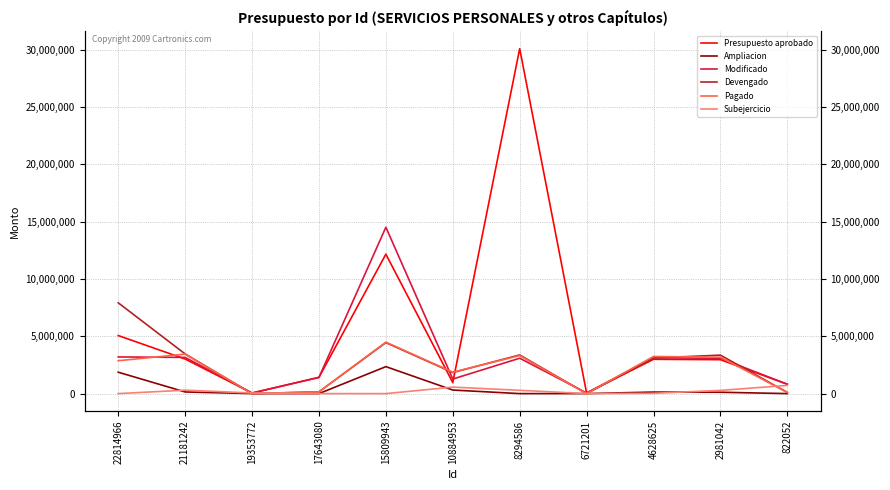

What are all the series names shown in the legend?

Presupuesto aprobado, Ampliacion, Modificado, Devengado, Pagado, Subejercicio